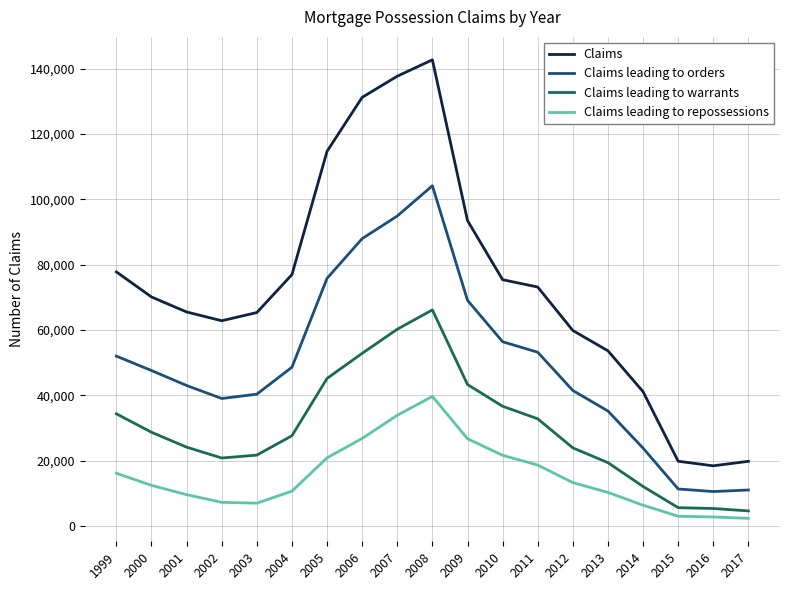

How many lines are shown in the chart?

4